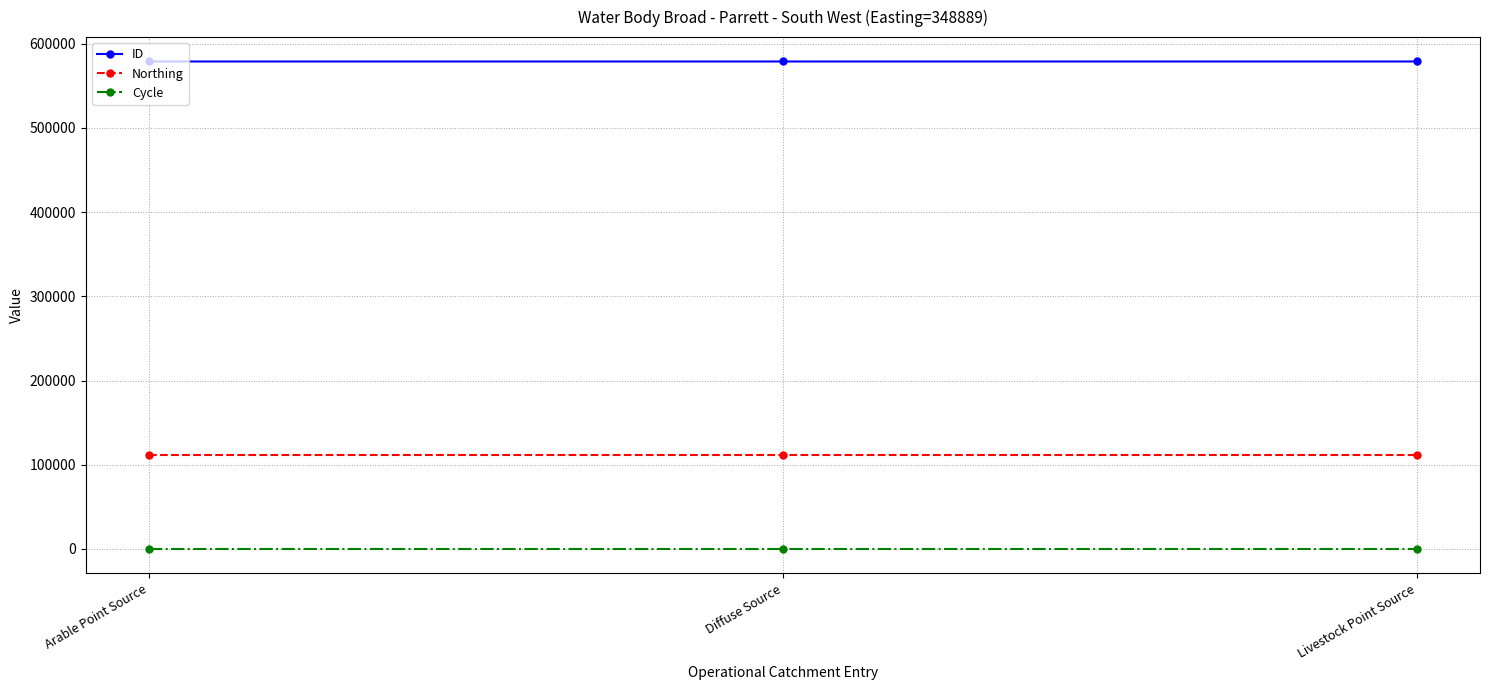

What is the total value across all series at Arable Point Source?

690285